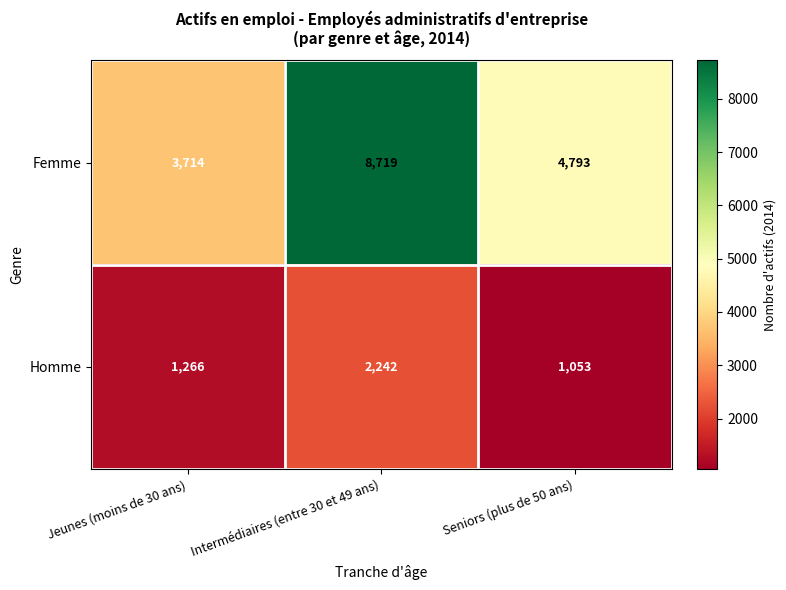

Reading left to right, what are all the values shown in this chart?

Femme: Jeunes (moins de 30 ans)=3714	Intermédiaires (entre 30 et 49 ans)=8719	Seniors (plus de 50 ans)=4793
Homme: Jeunes (moins de 30 ans)=1266	Intermédiaires (entre 30 et 49 ans)=2242	Seniors (plus de 50 ans)=1053